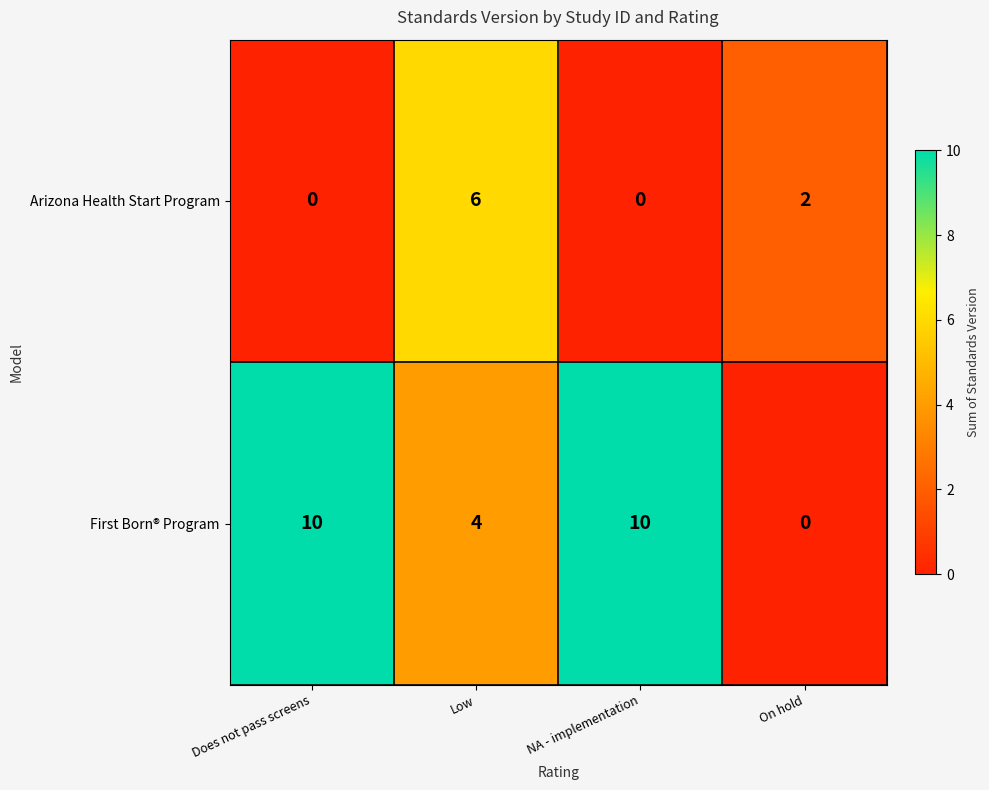

Which series changed the most between NA - implementation and On hold?

First Born® Program